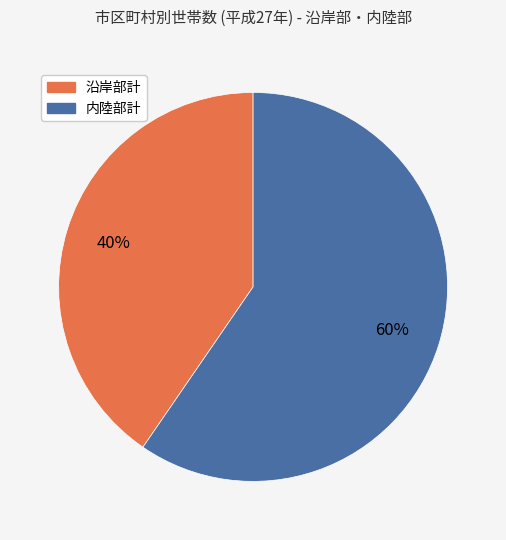

To the nearest percent, what is the combined percentage of 沿岸部計 and 内陸部計?

100%